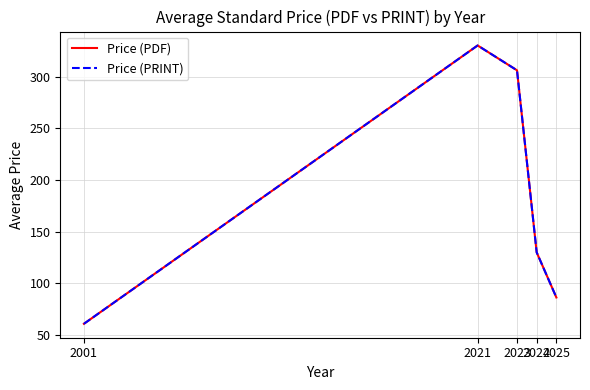

What is the difference between the maximum and minimum values in the Price (PDF) series?

269.0